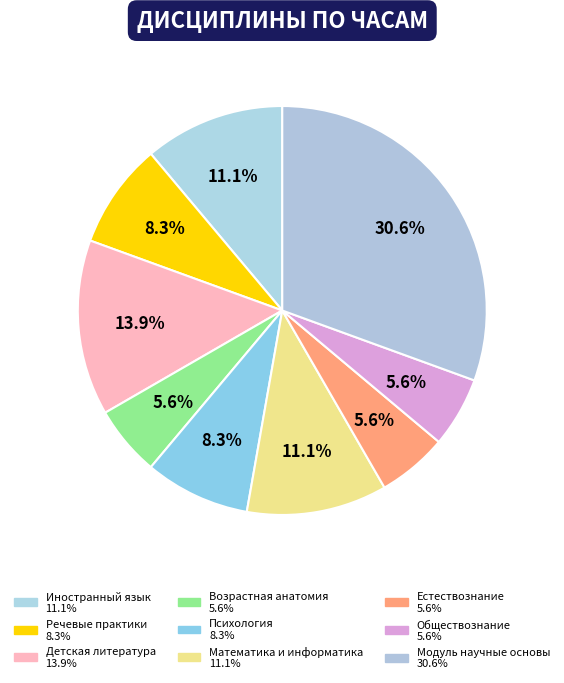

Count the number of slices in the pie.

9